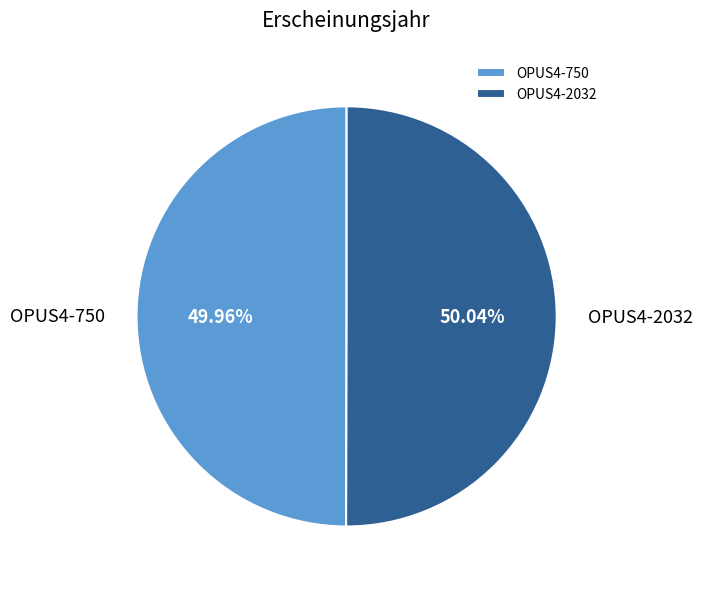

How many segments does this pie chart have?

2